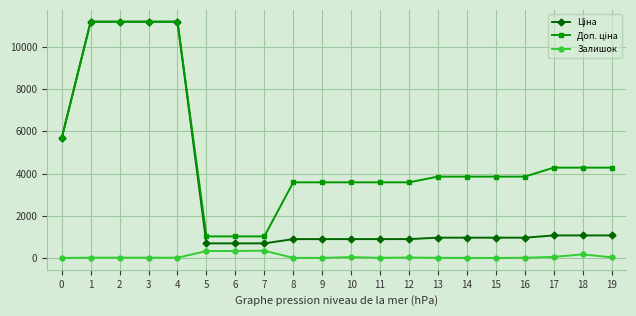

True or false: Залишок has more than 2 points higher than both neighbors.

True